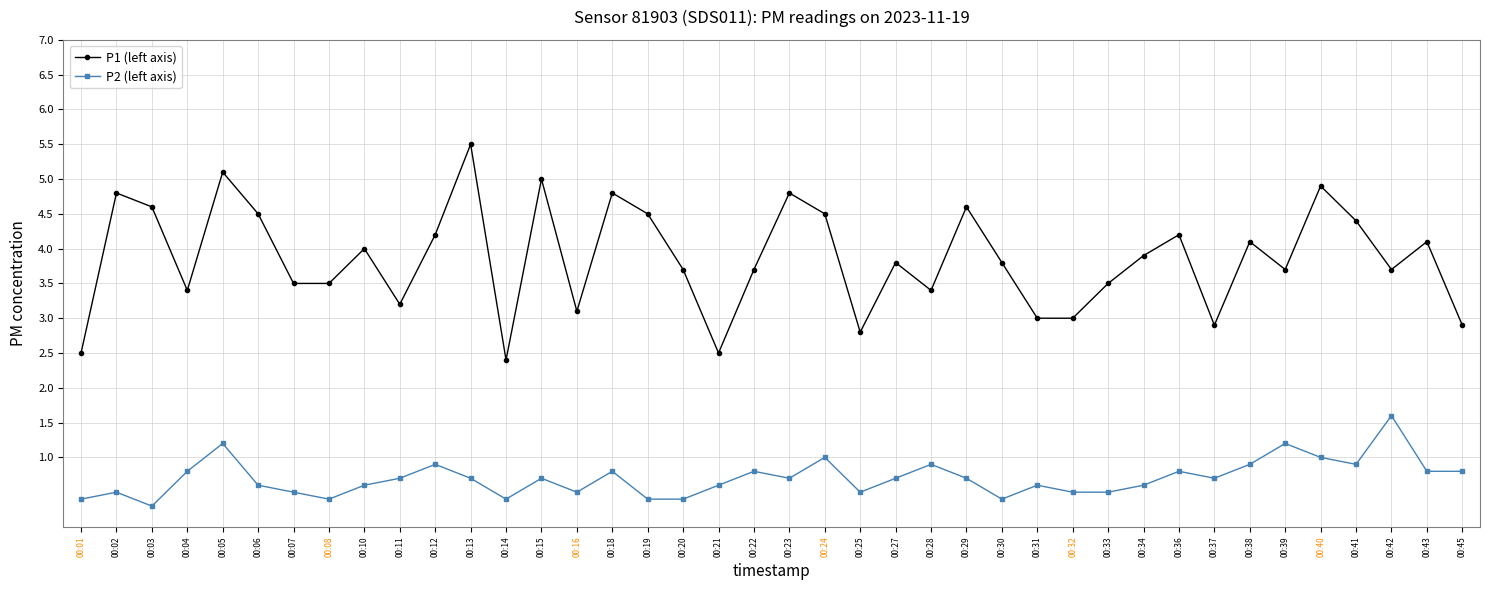

Reading left to right, extract all data points from this chart.

P1 (left axis): 00:01=2.5	00:02=4.8	00:03=4.6	00:04=3.4	00:05=5.1	00:06=4.5	00:07=3.5	00:08=3.5	00:10=4.0	00:11=3.2	00:12=4.2	00:13=5.5	00:14=2.4	00:15=5.0	00:16=3.1	00:18=4.8	00:19=4.5	00:20=3.7	00:21=2.5	00:22=3.7	00:23=4.8	00:24=4.5	00:25=2.8	00:27=3.8	00:28=3.4	00:29=4.6	00:30=3.8	00:31=3.0	00:32=3.0	00:33=3.5	00:34=3.9	00:36=4.2	00:37=2.9	00:38=4.1	00:39=3.7	00:40=4.9	00:41=4.4	00:42=3.7	00:43=4.1	00:45=2.9
P2 (left axis): 00:01=0.4	00:02=0.5	00:03=0.3	00:04=0.8	00:05=1.2	00:06=0.6	00:07=0.5	00:08=0.4	00:10=0.6	00:11=0.7	00:12=0.9	00:13=0.7	00:14=0.4	00:15=0.7	00:16=0.5	00:18=0.8	00:19=0.4	00:20=0.4	00:21=0.6	00:22=0.8	00:23=0.7	00:24=1.0	00:25=0.5	00:27=0.7	00:28=0.9	00:29=0.7	00:30=0.4	00:31=0.6	00:32=0.5	00:33=0.5	00:34=0.6	00:36=0.8	00:37=0.7	00:38=0.9	00:39=1.2	00:40=1.0	00:41=0.9	00:42=1.6	00:43=0.8	00:45=0.8